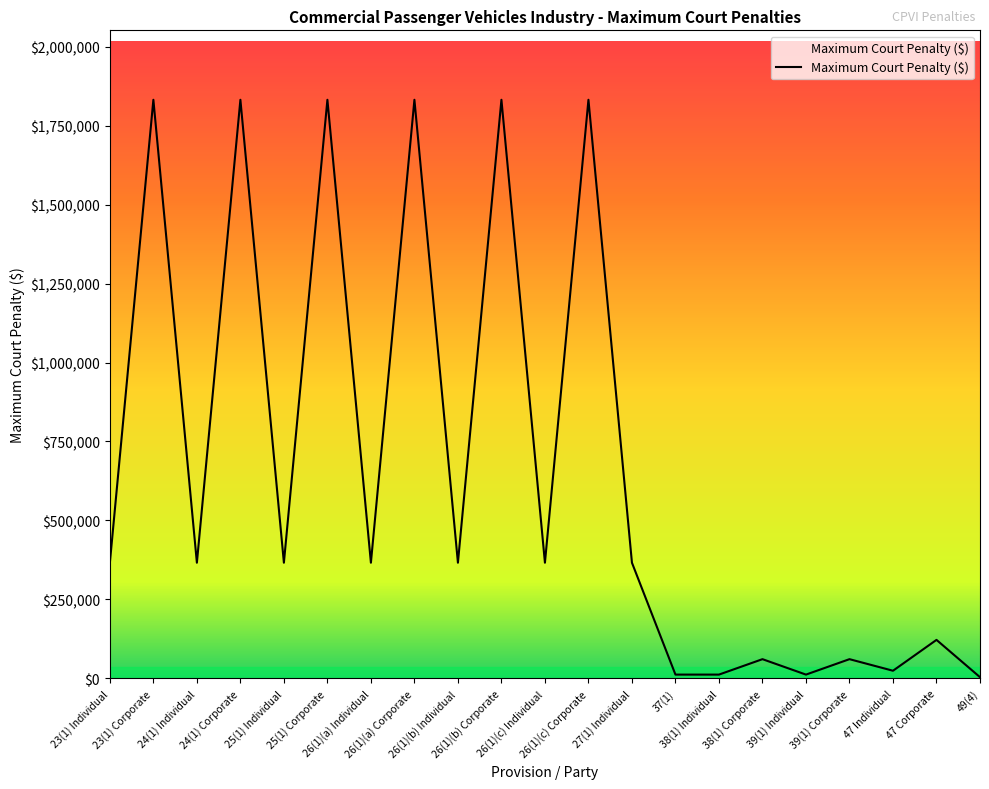

What is the average value?

660148